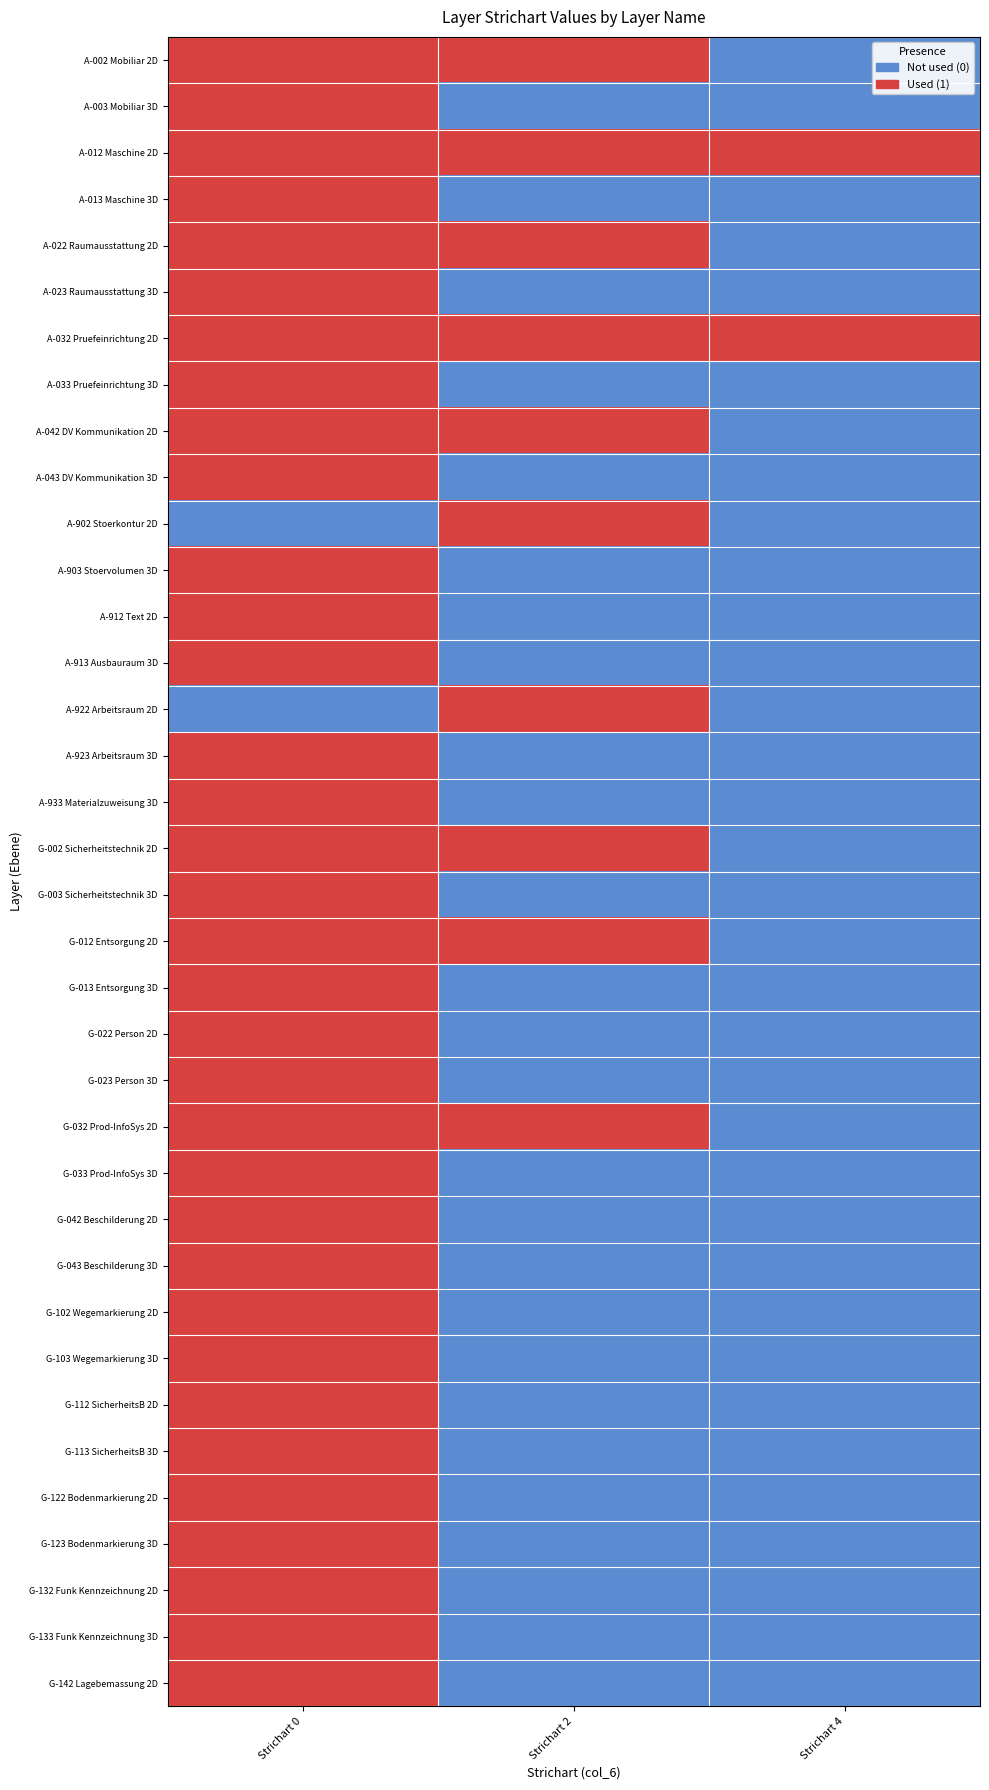

List the series in order of their peak value, highest first.

A-002 Mobiliar 2D, A-003 Mobiliar 3D, A-012 Maschine 2D, A-013 Maschine 3D, A-022 Raumausstattung 2D, A-023 Raumausstattung 3D, A-032 Pruefeinrichtung 2D, A-033 Pruefeinrichtung 3D, A-042 DV Kommunikation 2D, A-043 DV Kommunikation 3D, A-902 Stoerkontur 2D, A-903 Stoervolumen 3D, A-912 Text 2D, A-913 Ausbauraum 3D, A-922 Arbeitsraum 2D, A-923 Arbeitsraum 3D, A-933 Materialzuweisung 3D, G-002 Sicherheitstechnik 2D, G-003 Sicherheitstechnik 3D, G-012 Entsorgung 2D, G-013 Entsorgung 3D, G-022 Person 2D, G-023 Person 3D, G-032 Prod-InfoSys 2D, G-033 Prod-InfoSys 3D, G-042 Beschilderung 2D, G-043 Beschilderung 3D, G-102 Wegemarkierung 2D, G-103 Wegemarkierung 3D, G-112 SicherheitsB 2D, G-113 SicherheitsB 3D, G-122 Bodenmarkierung 2D, G-123 Bodenmarkierung 3D, G-132 Funk Kennzeichnung 2D, G-133 Funk Kennzeichnung 3D, G-142 Lagebemassung 2D